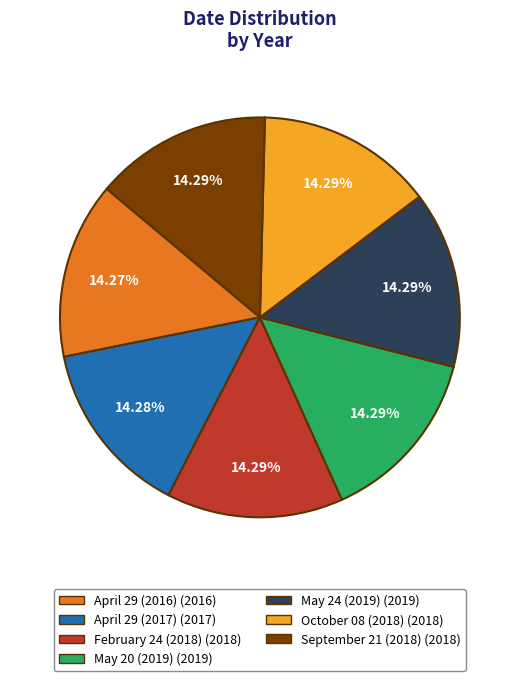

To the nearest percent, what is the average slice percentage?

14%